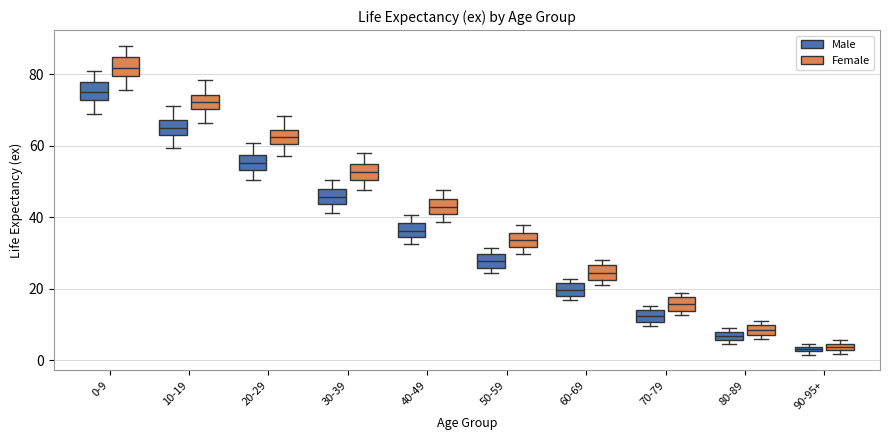

Where does the upper whisker of the box for 30-39 (Male) end on the y-axis? The values are not printed on the chart, so give them approximately, as read against the axis.

50